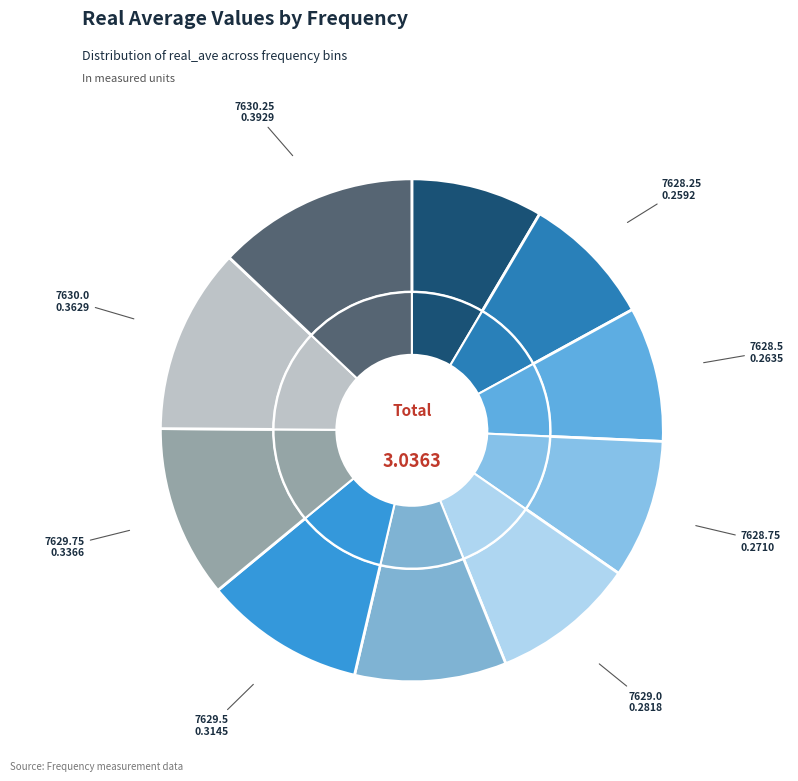

Which category has the smallest portion of the pie?

7628.0